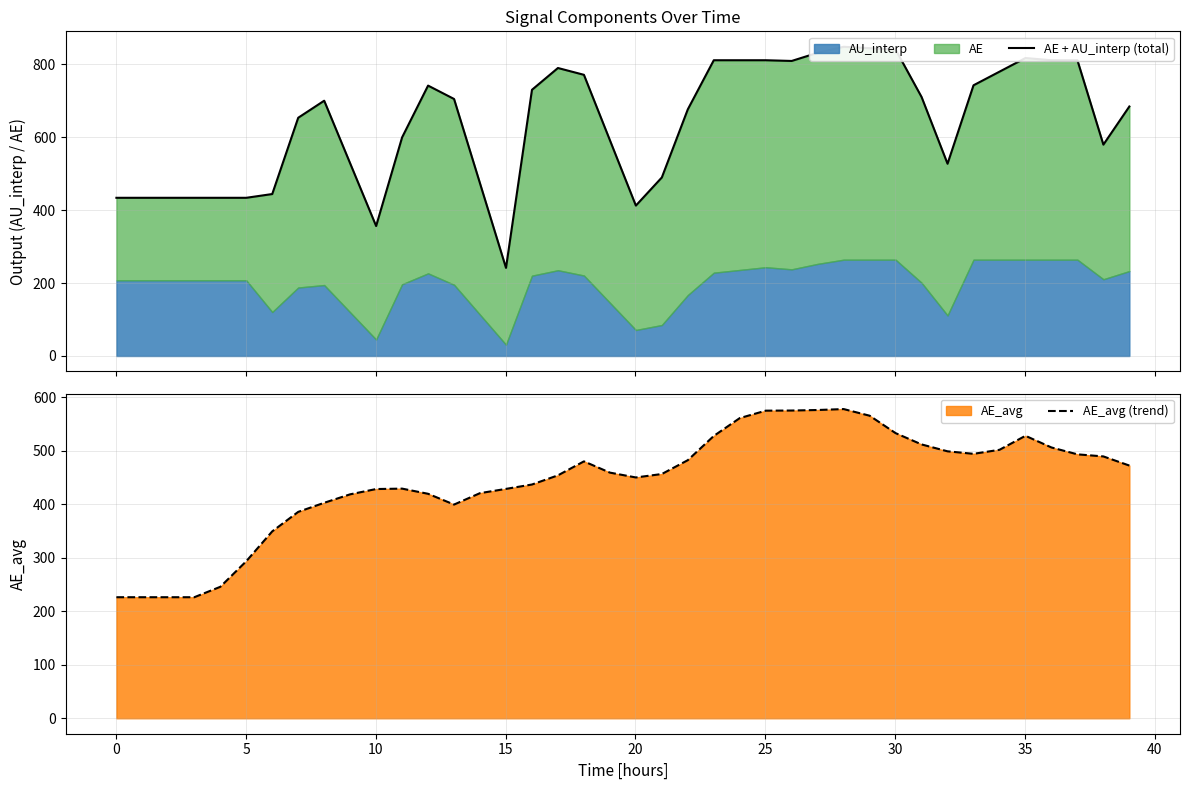

What is the maximum value for AE_avg (trend)?

578.4